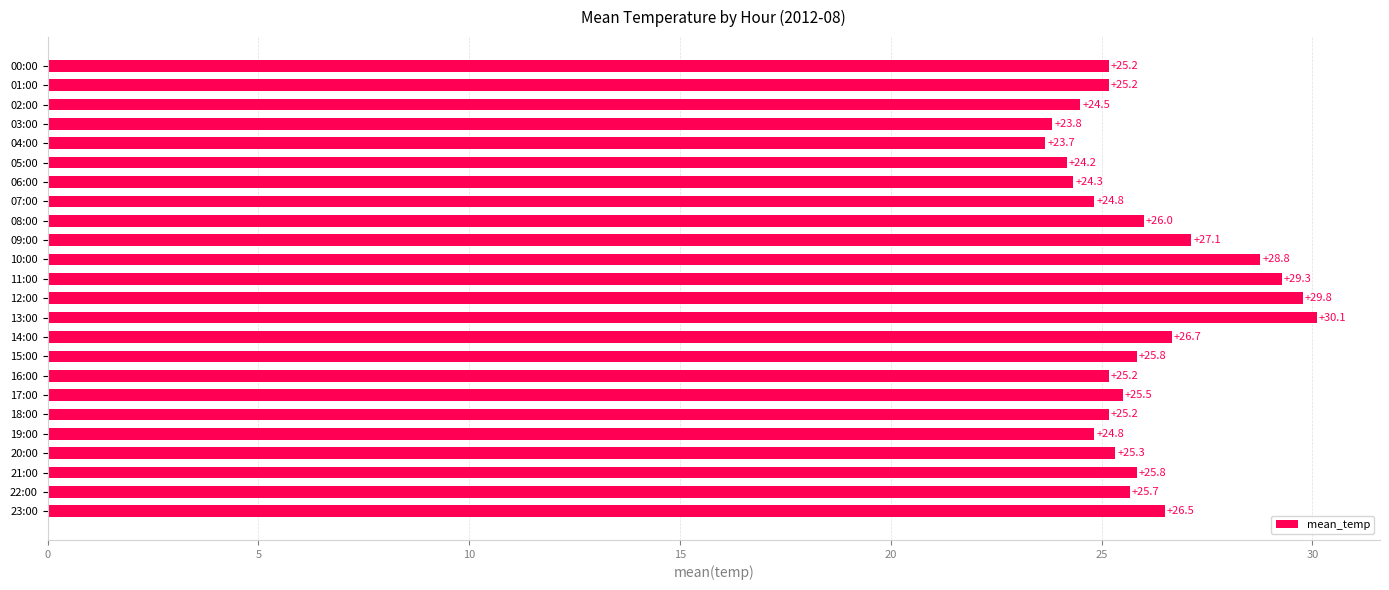

Which has a higher value, 02:00 or 18:00?

18:00